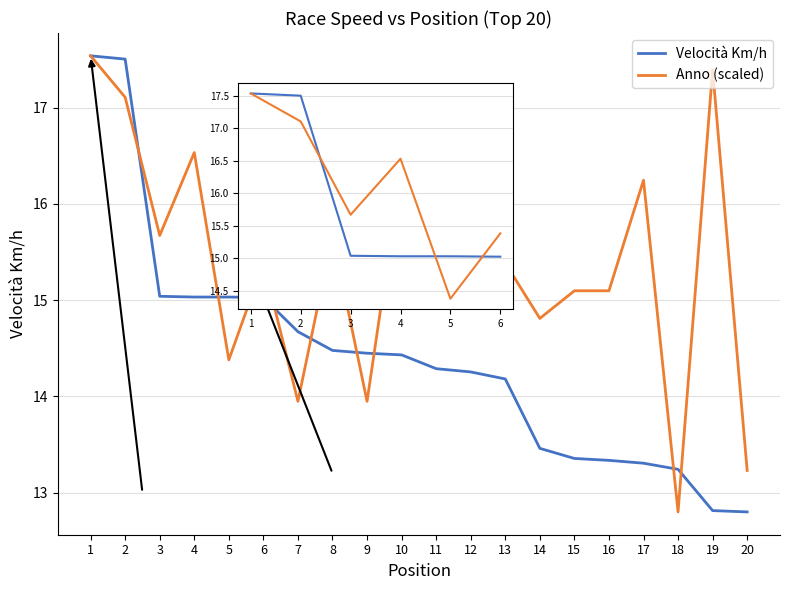

What is the minimum value shown in the chart?

12.8